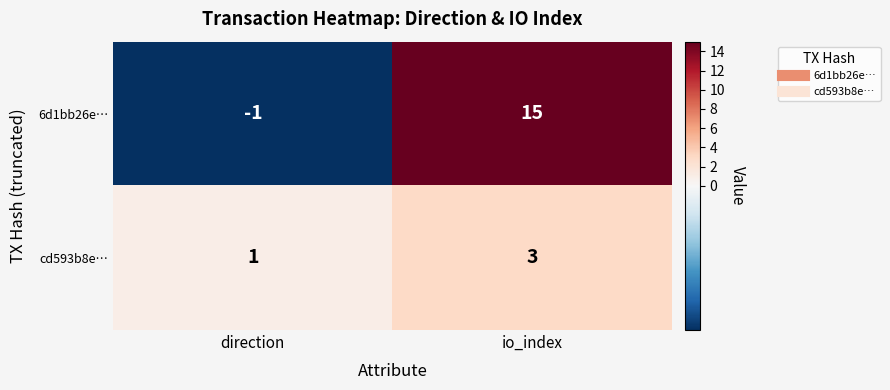

Is it true that 6d1bb26e… equals 22 at io_index?

False